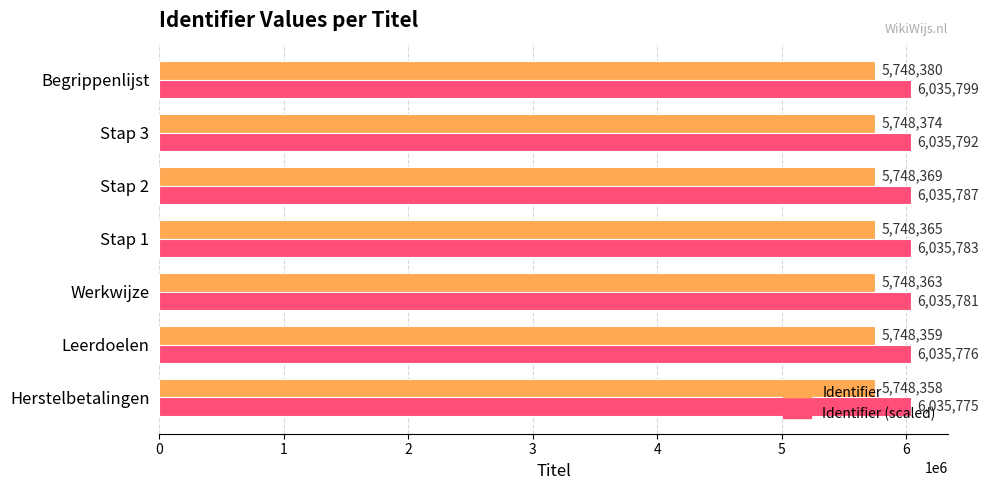

List the series in order of their peak value, highest first.

Identifier (scaled), Identifier